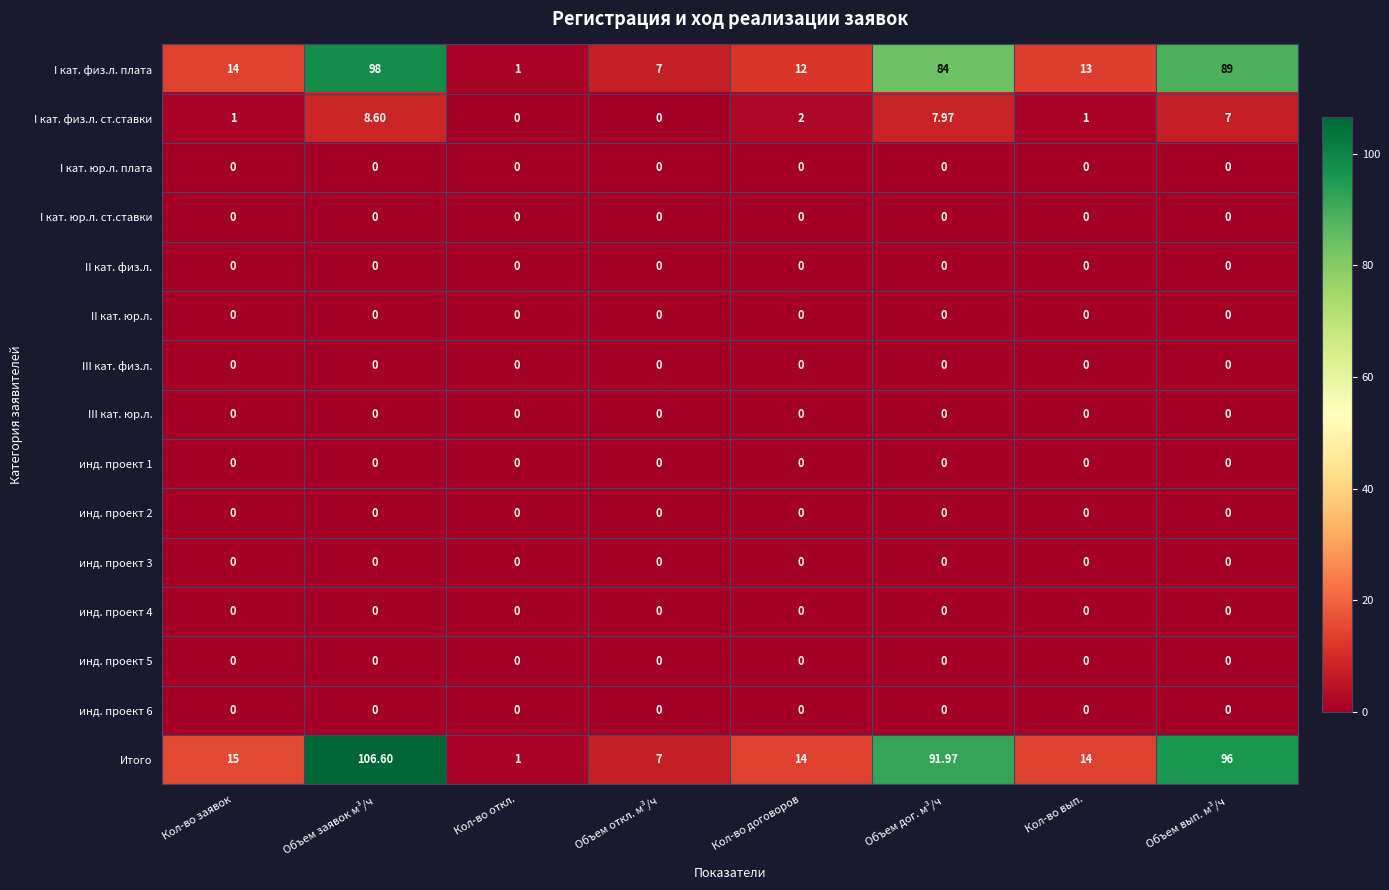

Which series has the largest total across all categories?

Итого